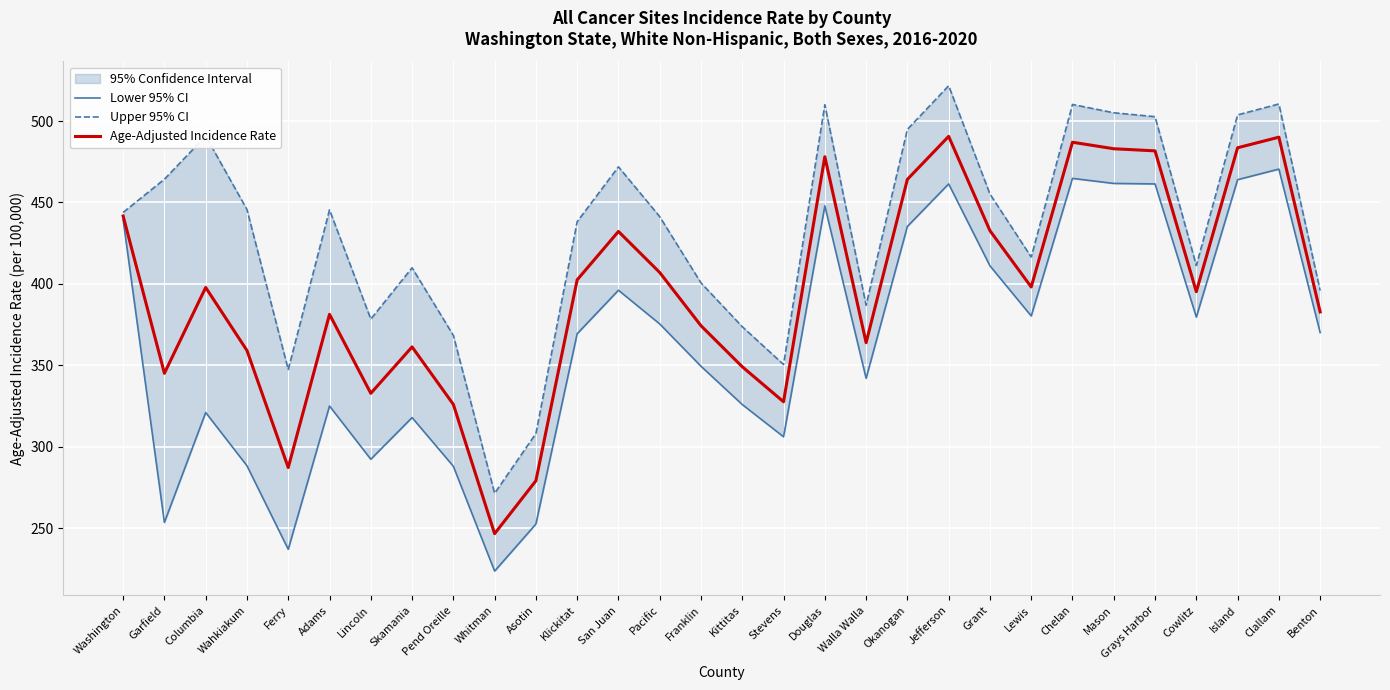

Which series has the largest range (max minus min)?

Upper 95% CI